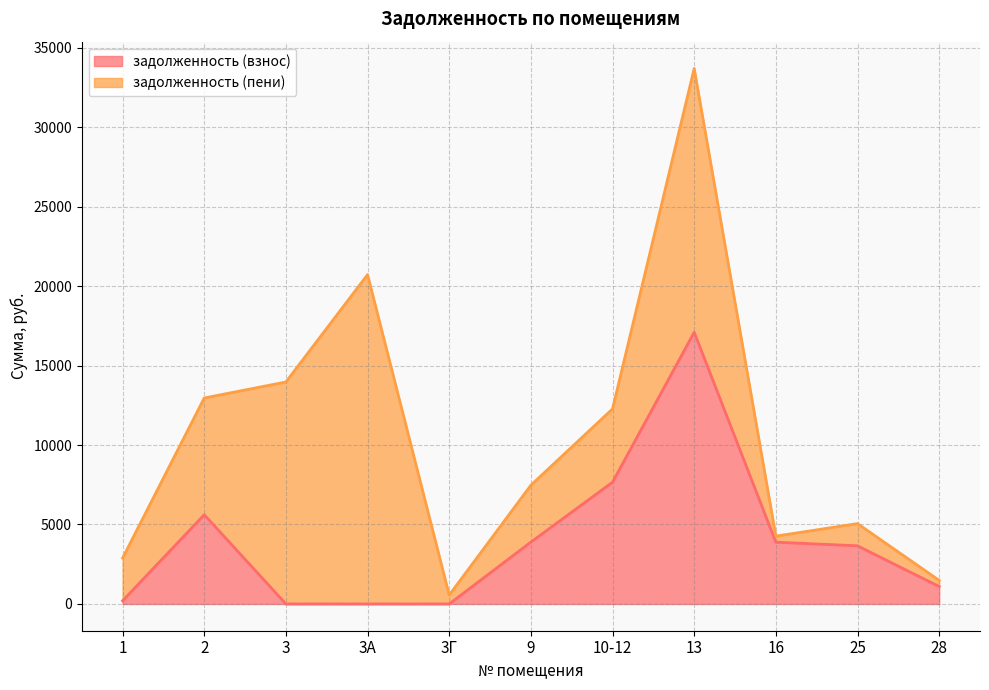

The value at 28 is 1558.2. True or false?

False